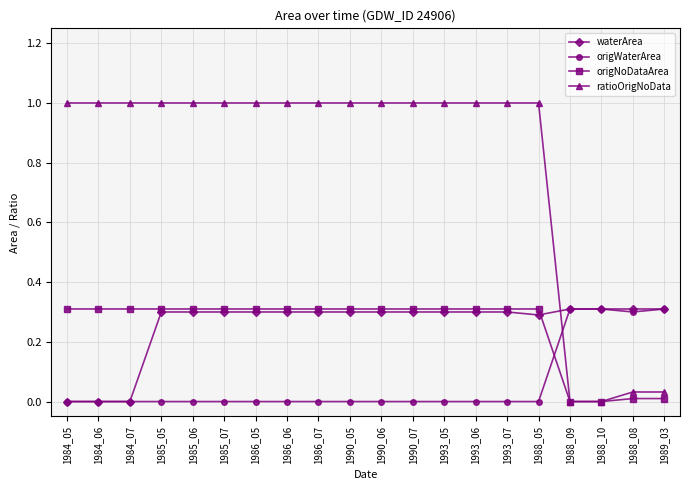

Which series has the largest total across all categories?

ratioOrigNoData